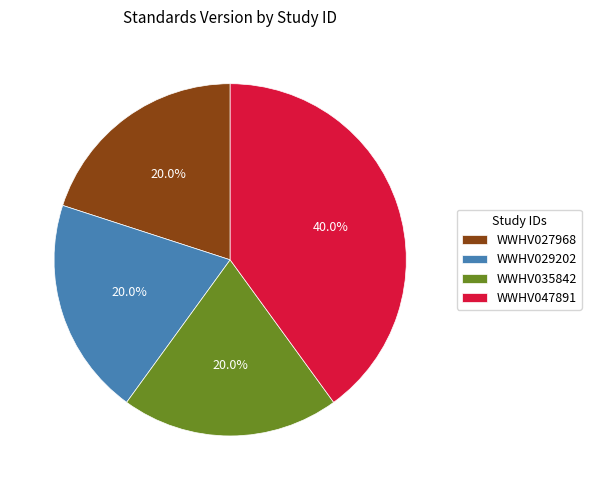

Which category has the biggest portion of the pie?

WWHV047891